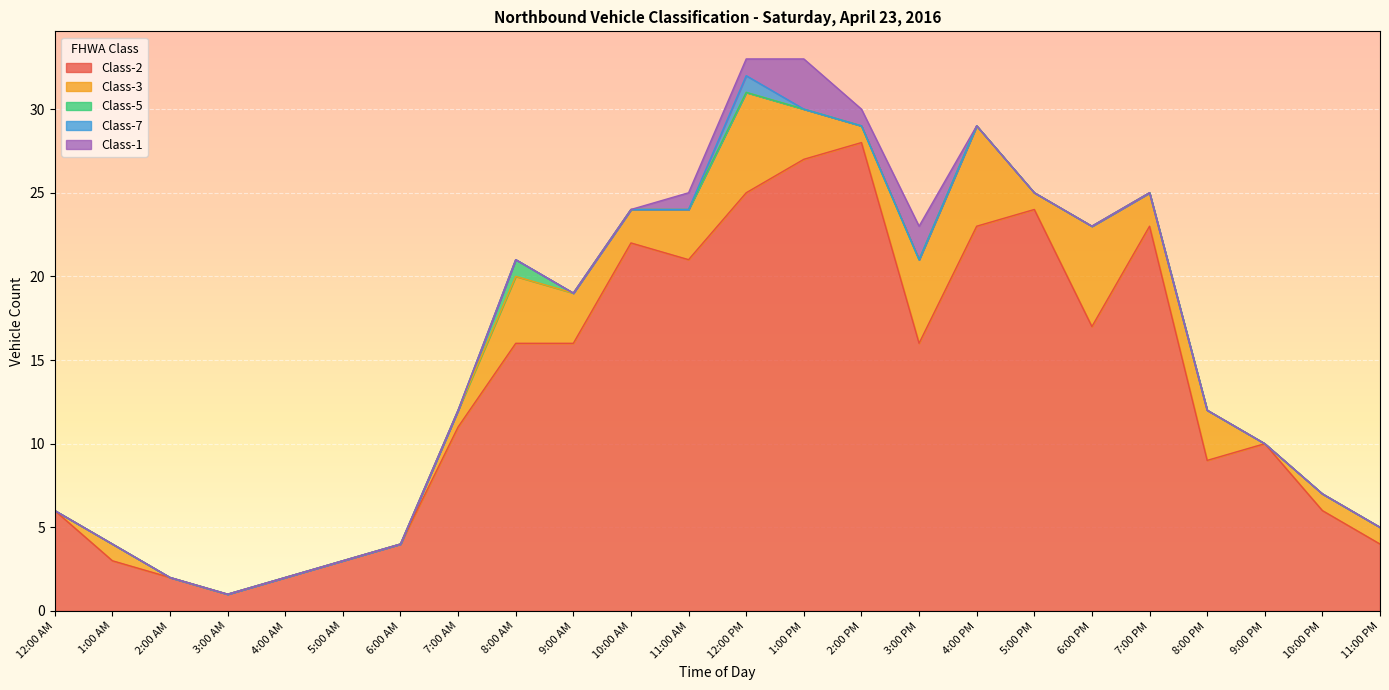

What is the label of the 7th point from the right?

5:00 PM